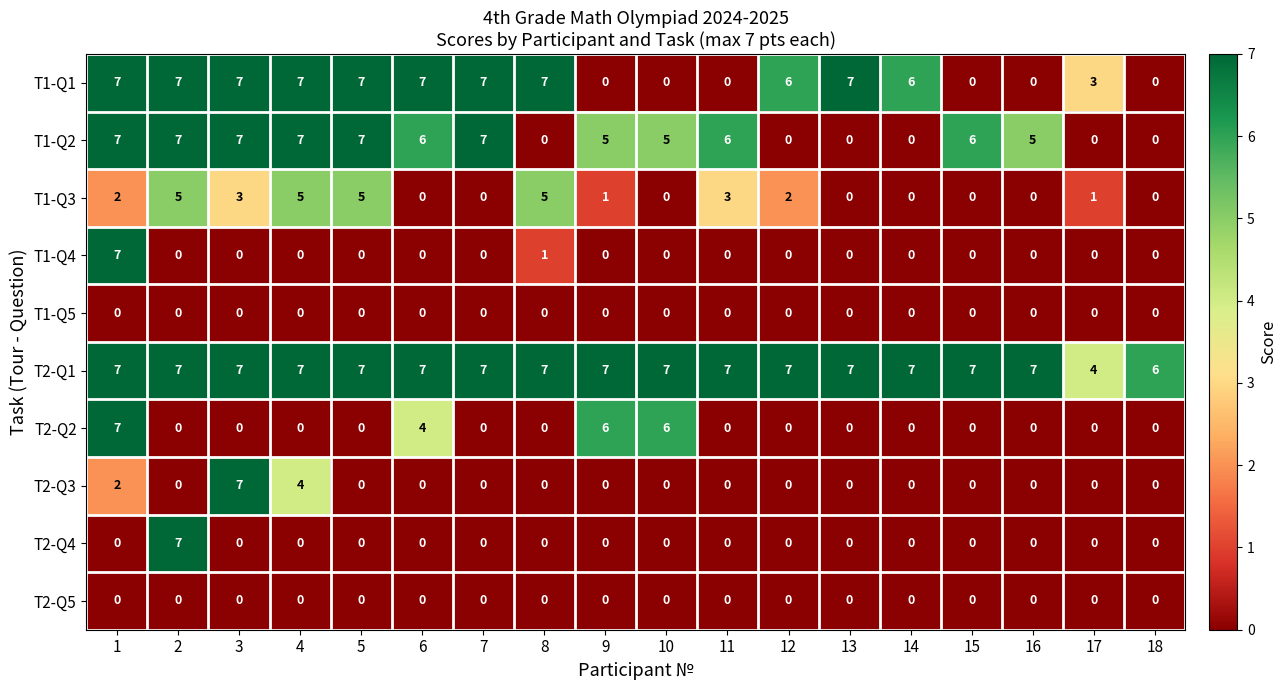

What is the total value across all series at 8?

20